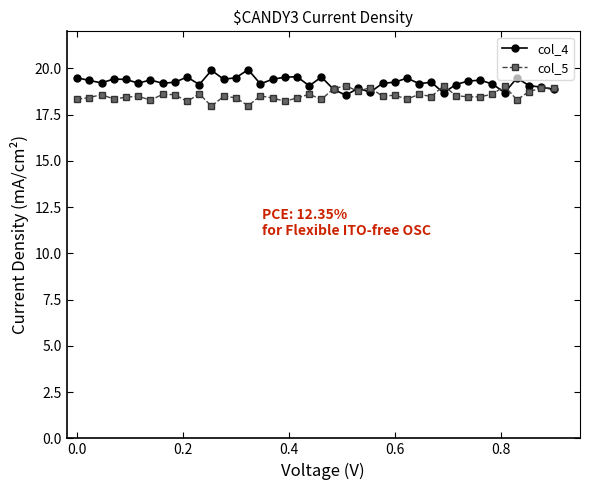

Which series has the largest total across all categories?

col_4